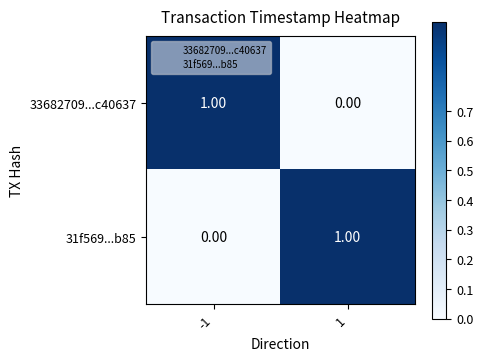

Is the value of 33682709...c40637 at 1 greater than the value of 31f569...b85 at 1?

No